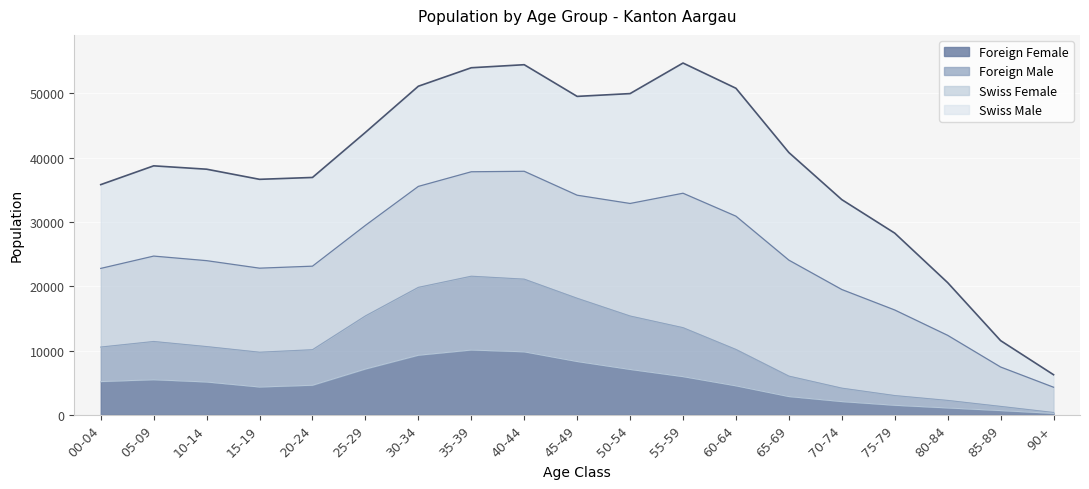

What is the maximum value shown in the chart?

21557